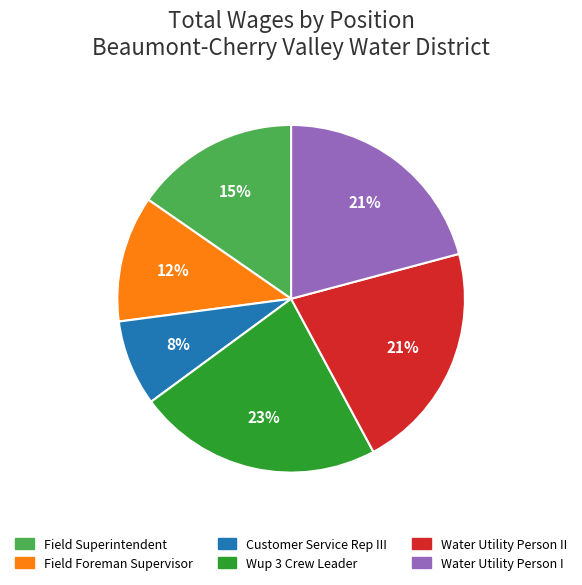

To the nearest percent, what is the average slice percentage?

17%